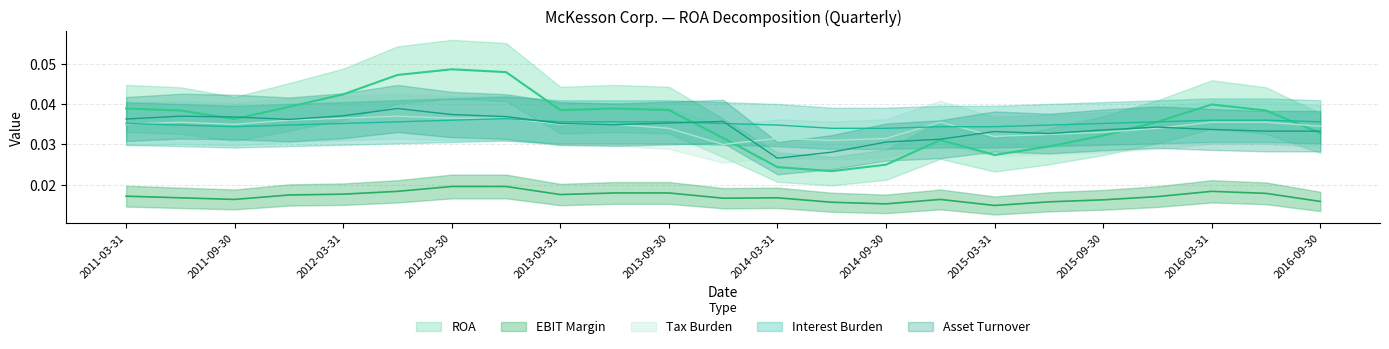

What is the sum of the Interest Burden values at 2016-03-31 and 2012-03-31?

0.1